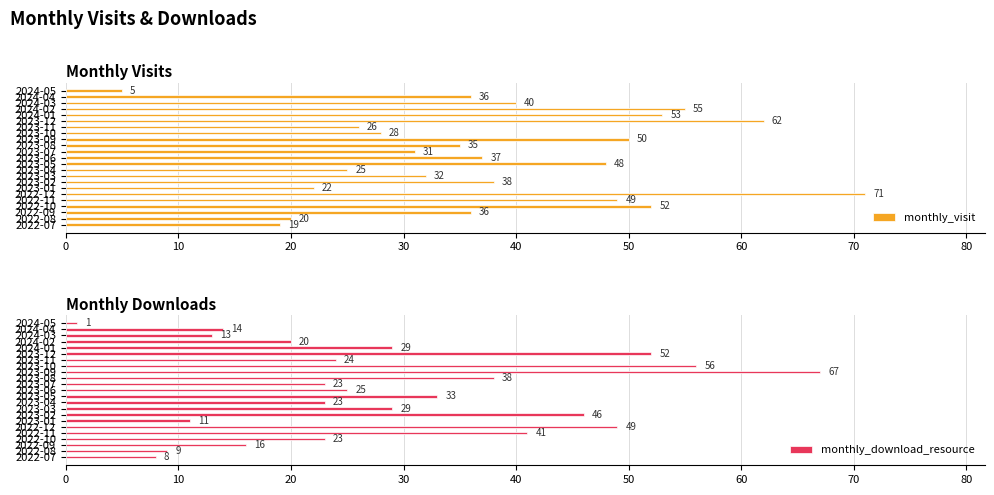

What is the highest value of the monthly_download_resource series?

67